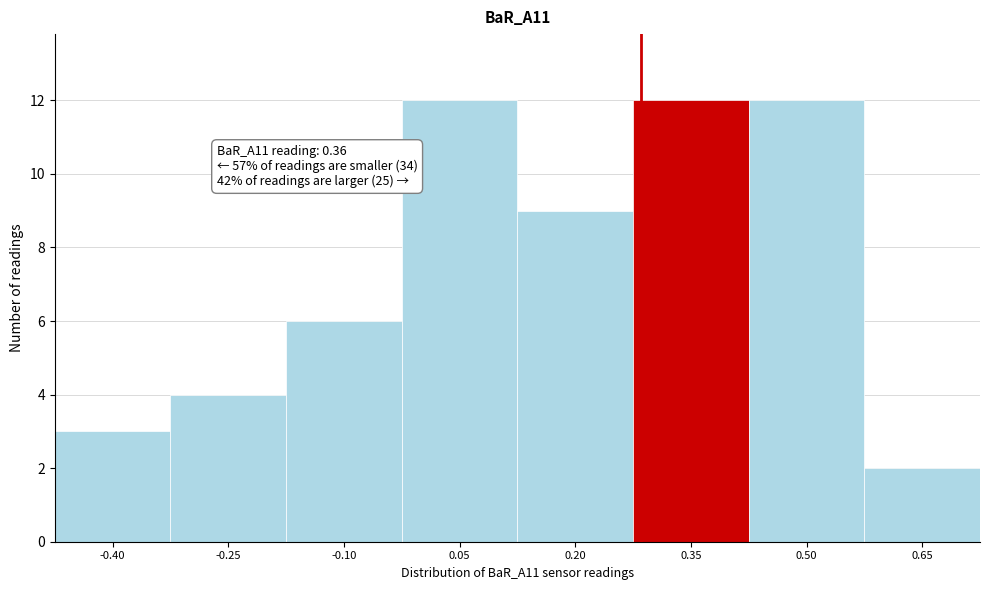

Reading left to right, list all the values displayed in this chart.

-0.40=3	-0.25=4	-0.10=6	0.05=12	0.20=9	0.35=12	0.50=12	0.65=2